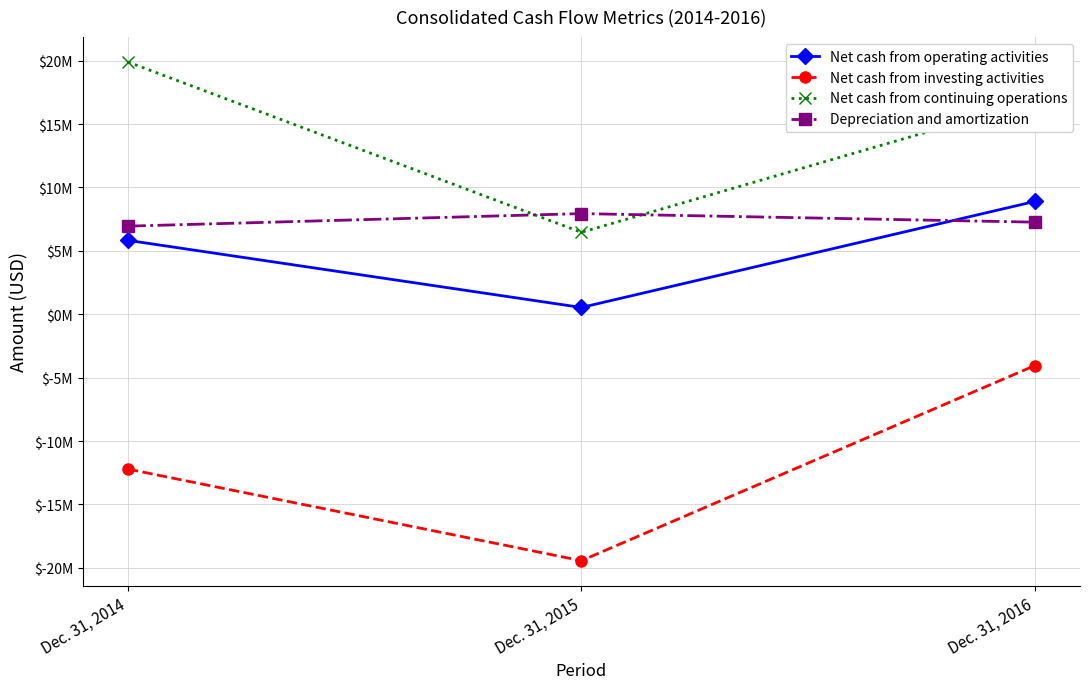

Does the chart have visible grid lines?

Yes